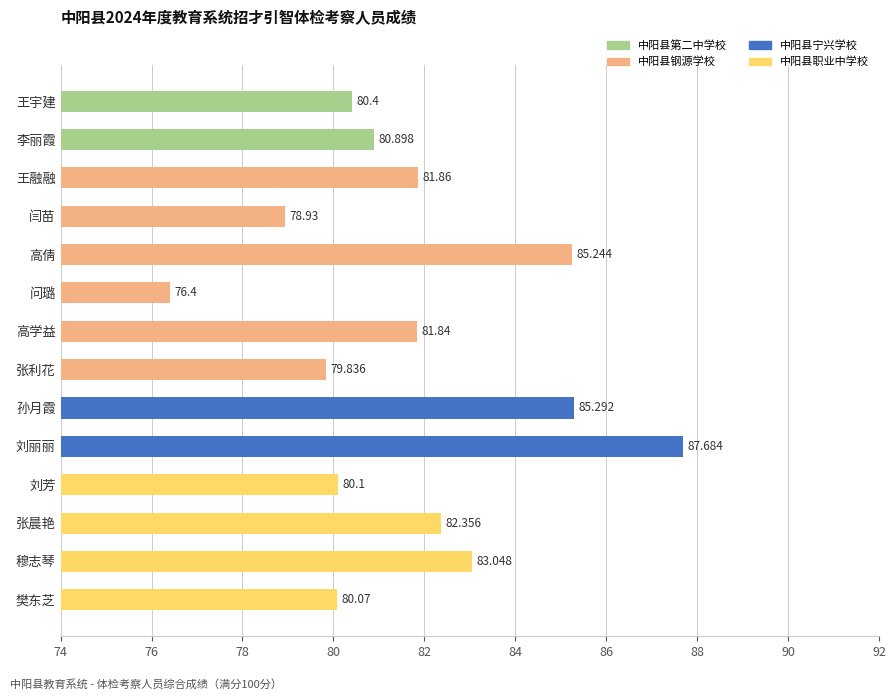

Which has a higher value, 张利花 or 孙月霞?

孙月霞